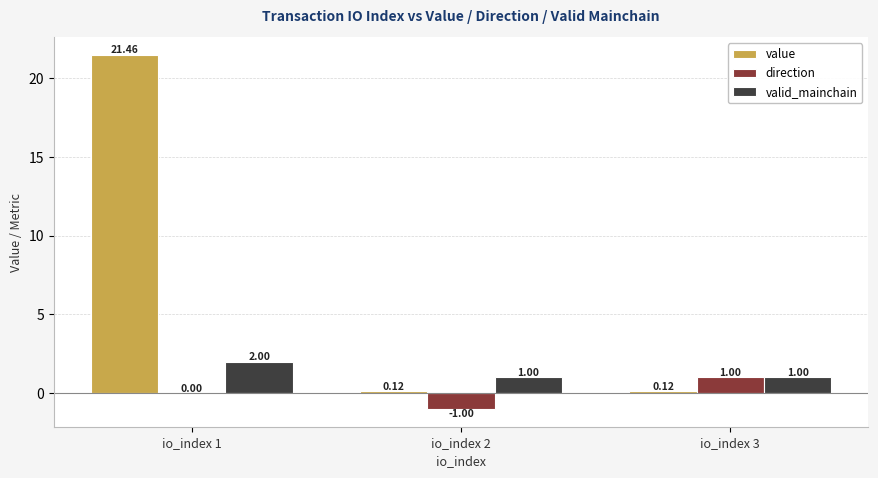

Are the bars grouped side by side (vs. stacked)?

Yes